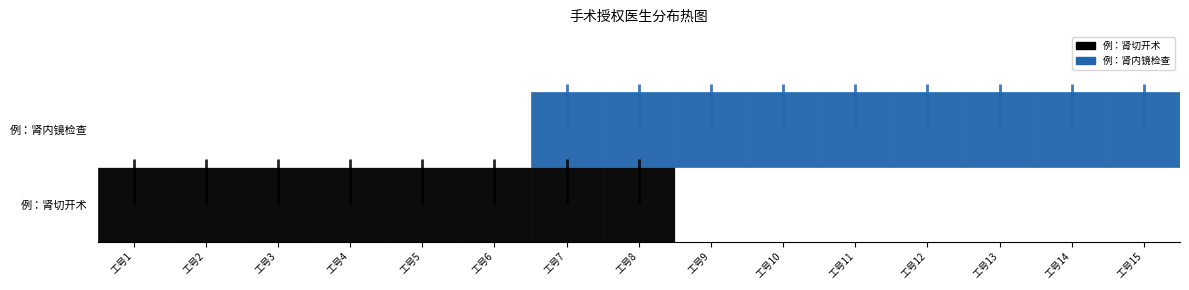

What is the difference between the second highest and minimum values in the 例：肾内镜检查 series?

1